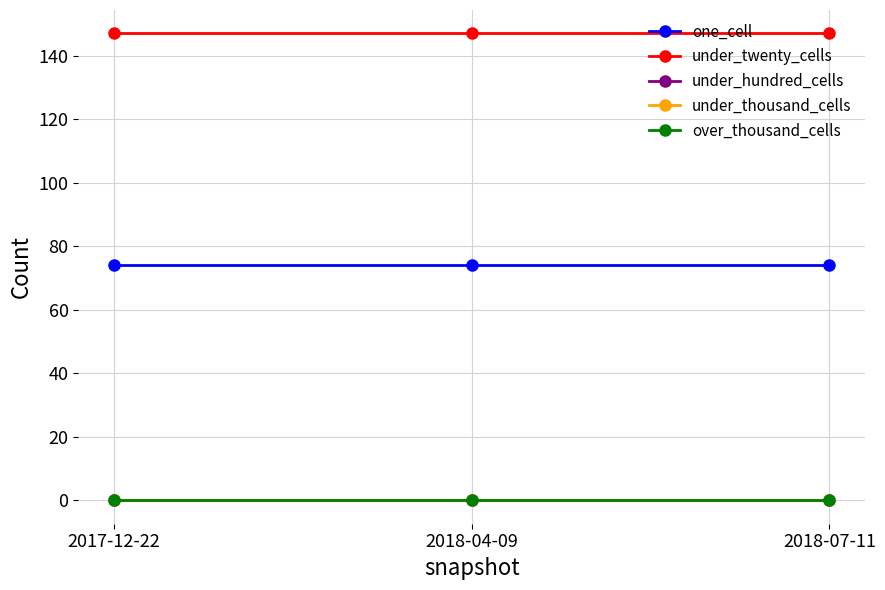

Which series has the largest total across all categories?

under_twenty_cells